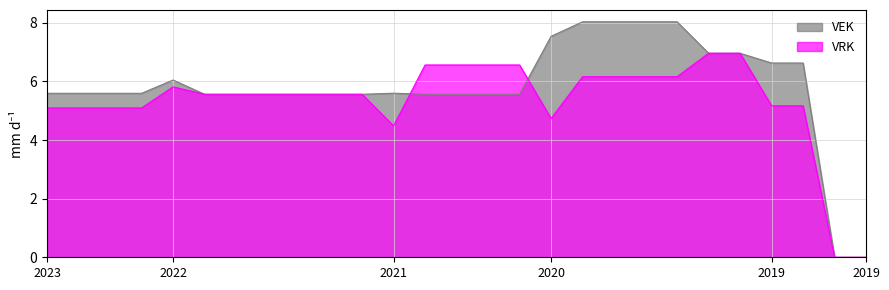

After their last crossing, which series has the higher values: VRK or VEK?

VEK